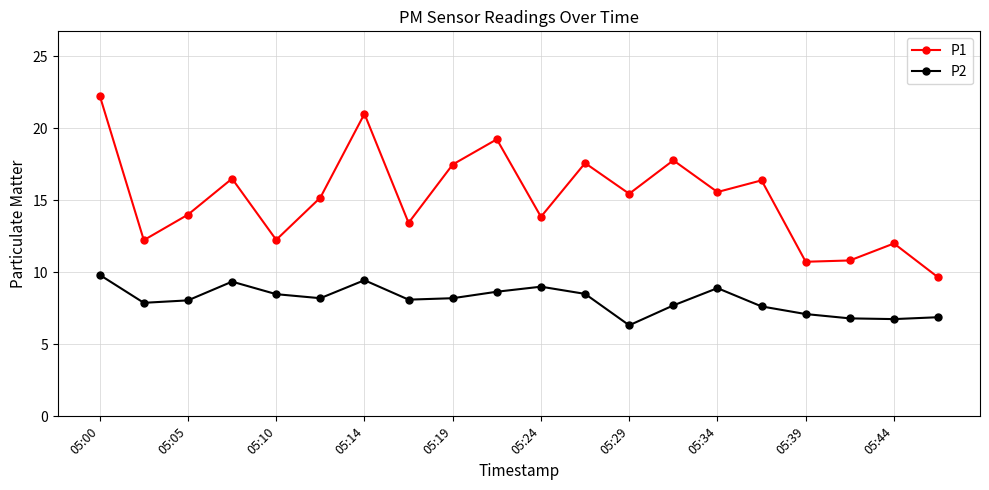

True or false: P2 and P1 intersect in this chart.

False